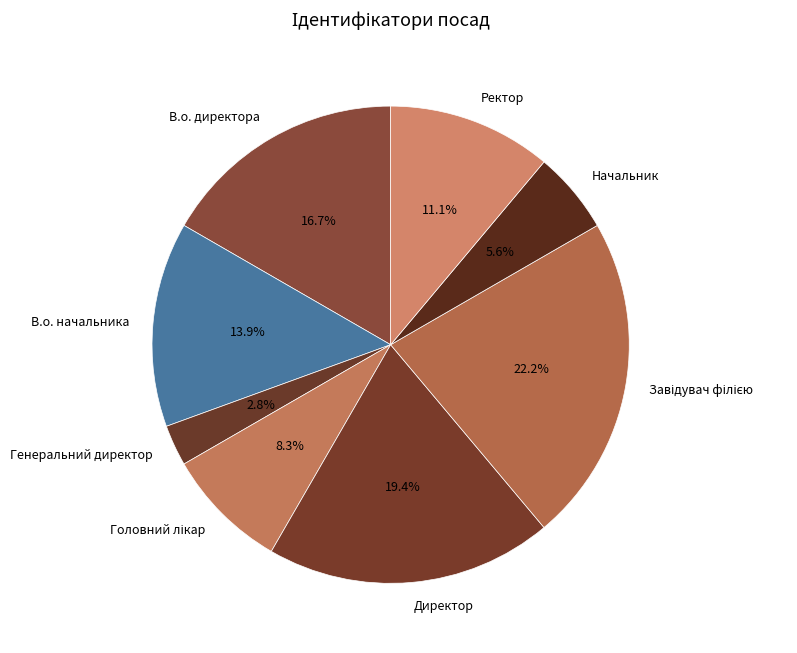

Which slice is the smallest?

Генеральний директор